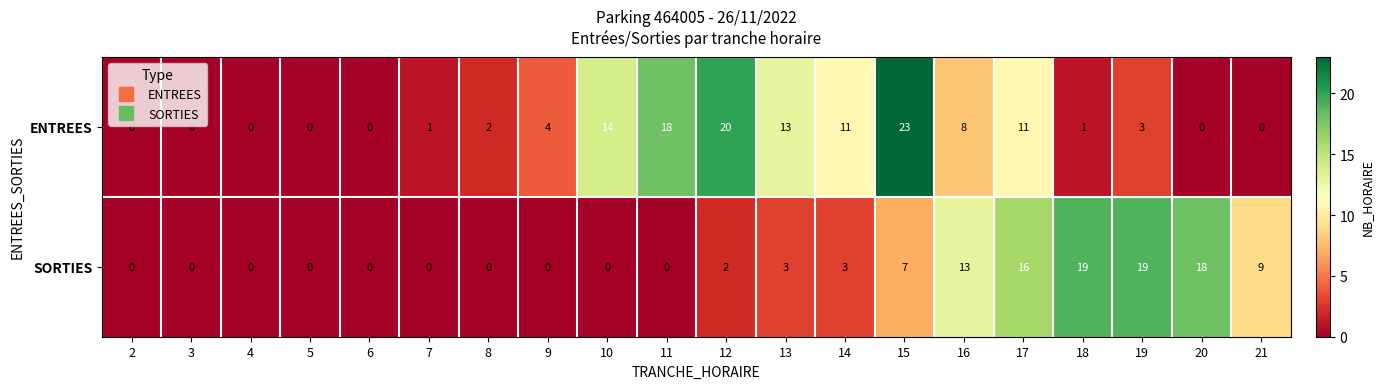

At which category is the sum across all series the highest?

15